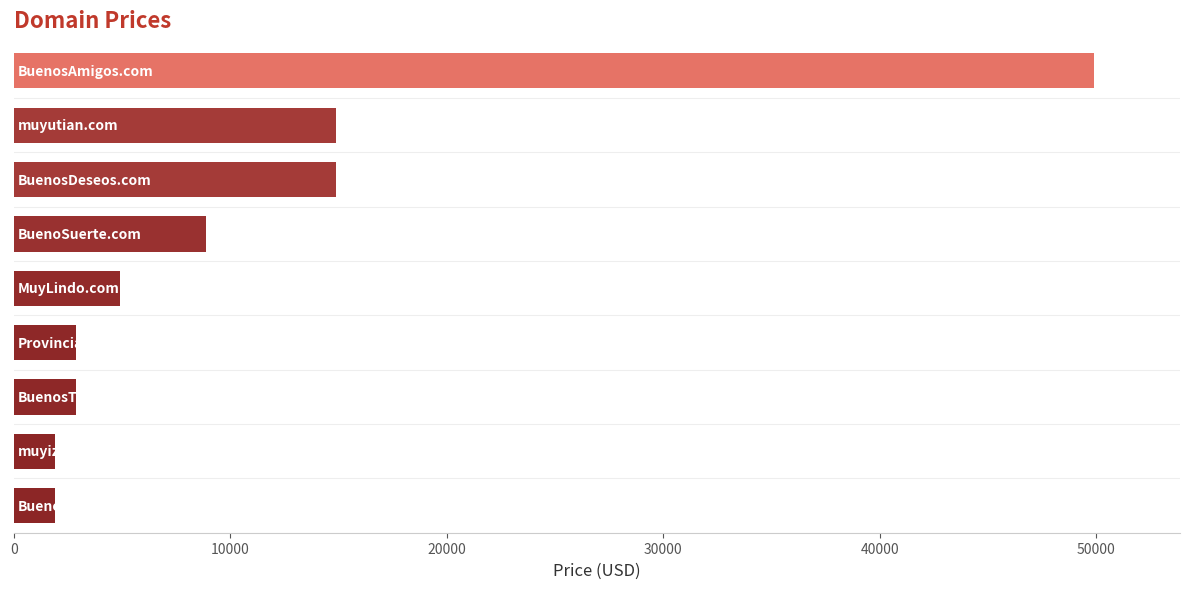

What is the sum of all values?

102992